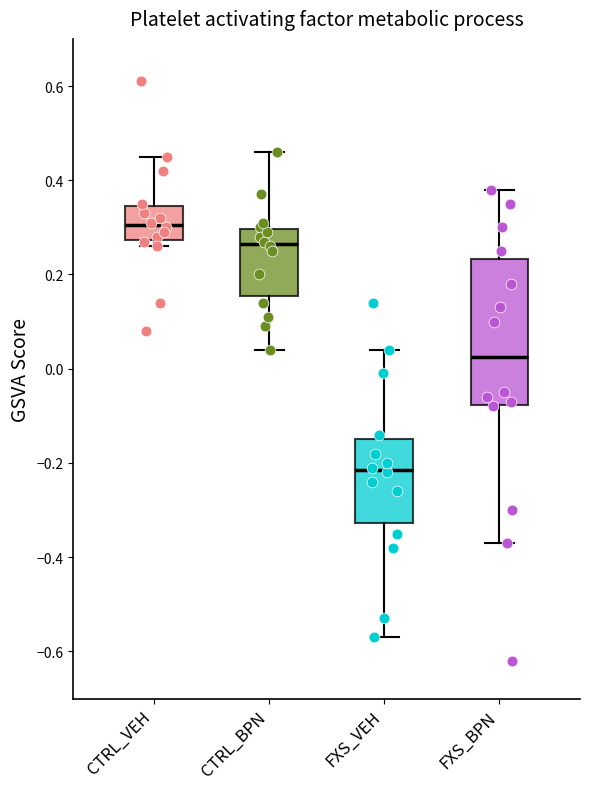

Reading left to right, read every box against the y-axis: the position of its median line, the range the box covers, and the ends of its whiskers. The values are not printed on the chart, so give them approximately, as read against the axis.

CTRL_VEH: median 0.30, box 0.28 to 0.34, whiskers 0.26 to 0.46
CTRL_BPN: median 0.26, box 0.16 to 0.30, whiskers 0.04 to 0.46
FXS_VEH: median -0.22, box -0.32 to -0.14, whiskers -0.56 to 0.04
FXS_BPN: median 0.02, box -0.08 to 0.24, whiskers -0.36 to 0.38